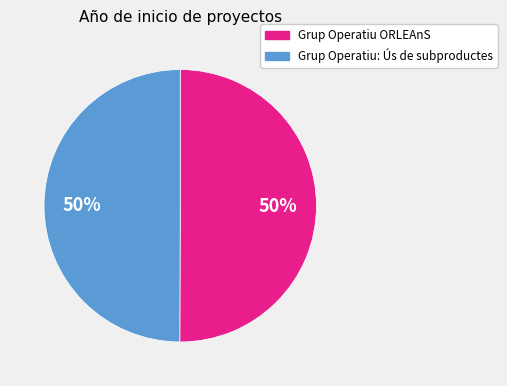

Do Grup Operatiu: Ús de subproductes and Grup Operatiu ORLEAnS together represent more than half of the pie?

Yes